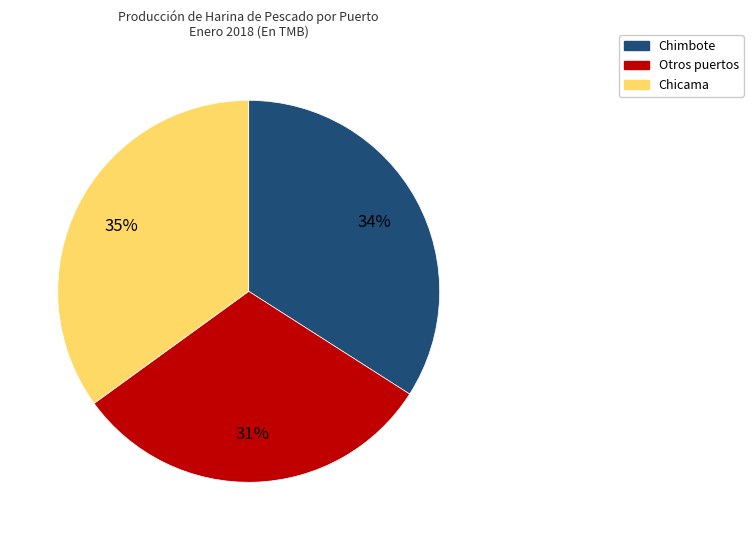

What is the largest slice in the pie chart?

Chicama